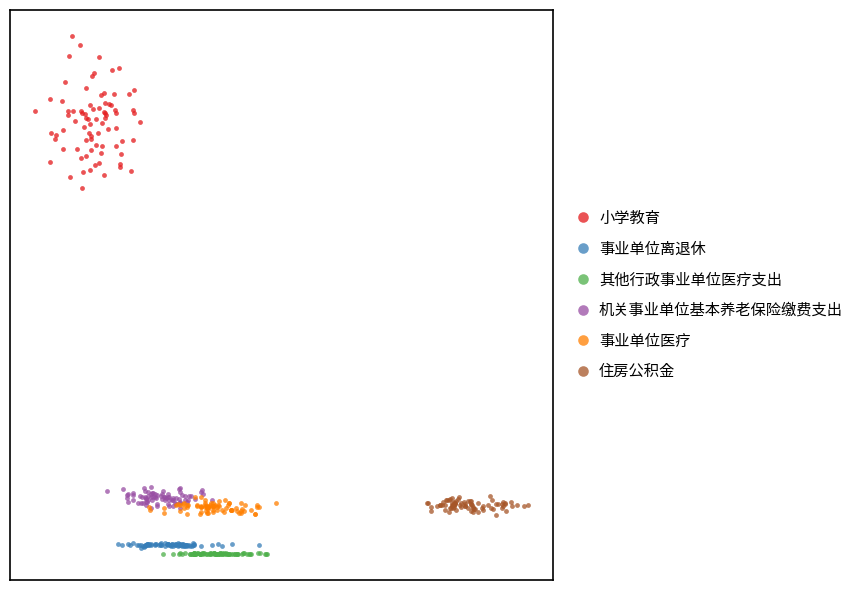

What are all the series names shown in the legend?

小学教育, 事业单位离退休, 其他行政事业单位医疗支出, 机关事业单位基本养老保险缴费支出, 事业单位医疗, 住房公积金